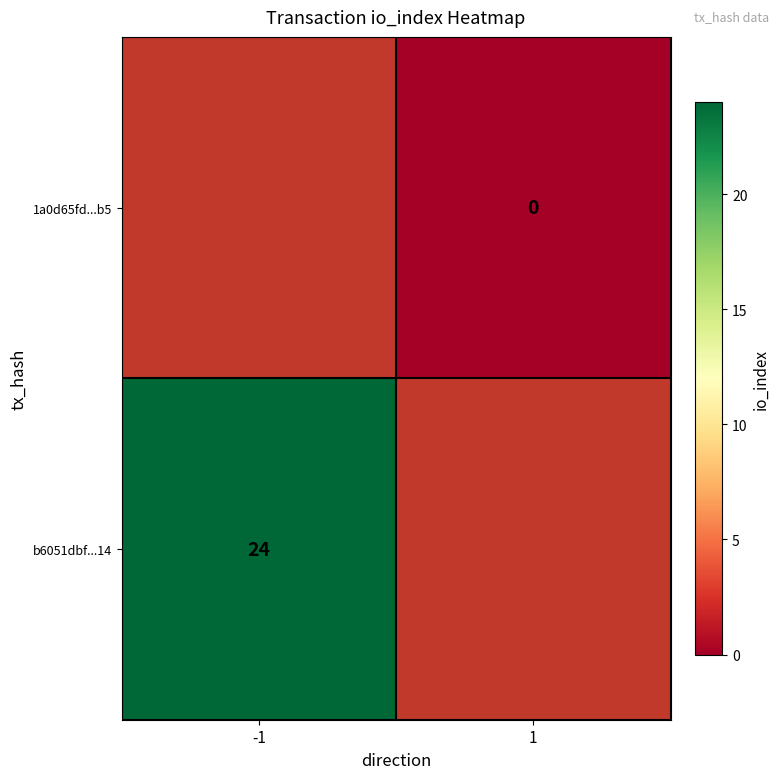

True or false: b6051dbf...14 has a value of 43 at -1.

False